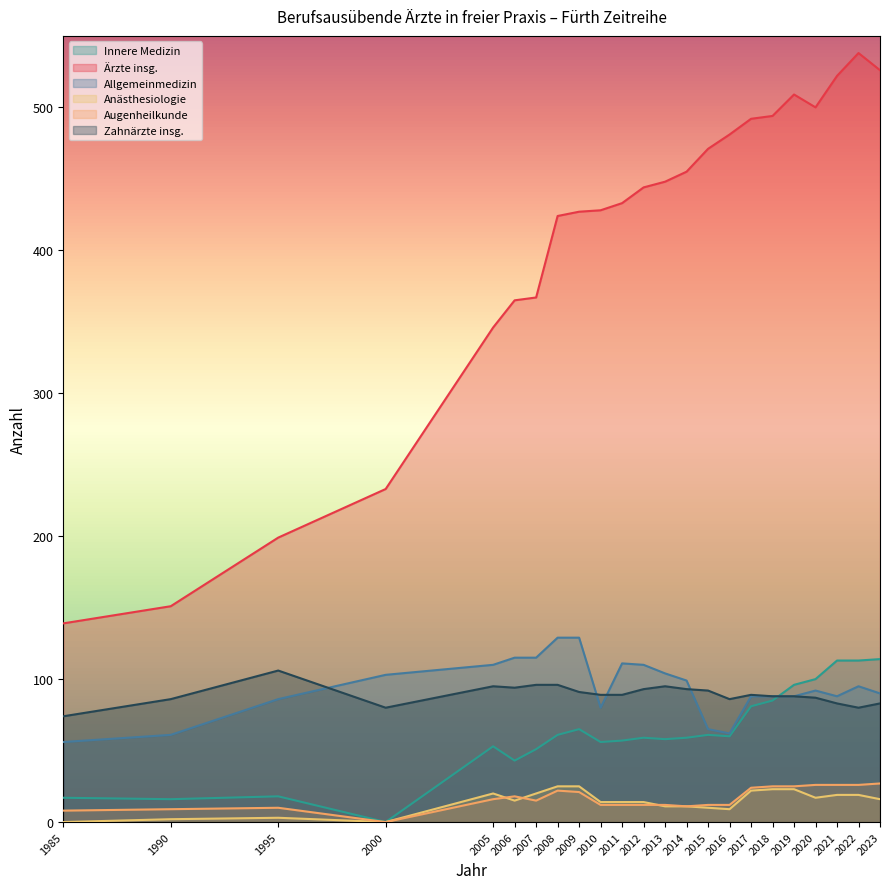

Which series changed the most between 1995 and 2019?

Ärzte insg.